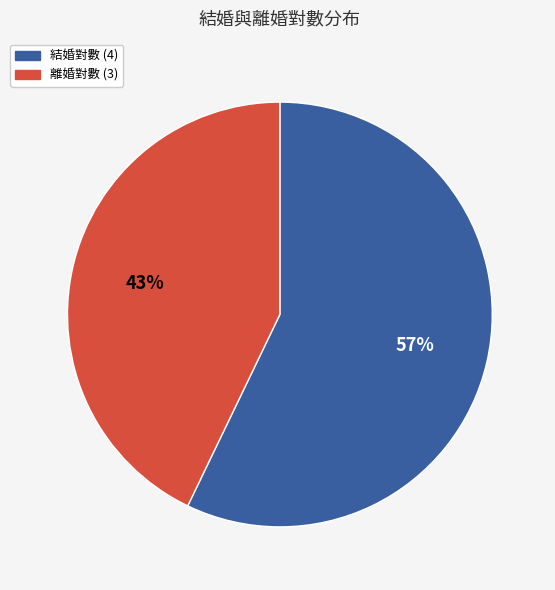

To the nearest percent, what is the average slice percentage?

50%